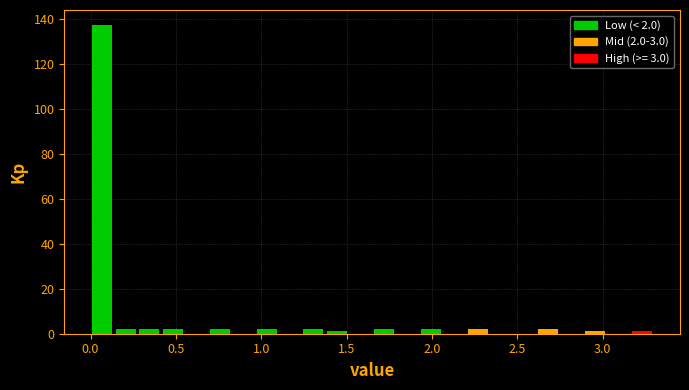

Read against the x-axis, roughly where is the centre of the tallest bar?

0.05